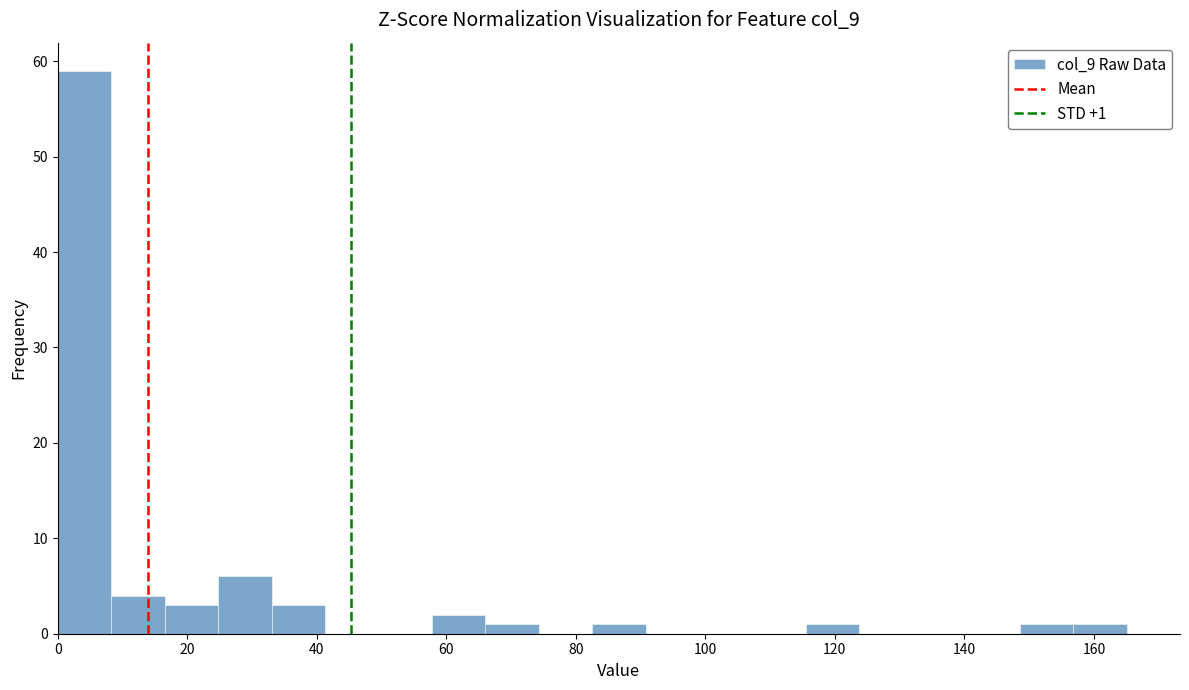

Which range on the x-axis has the tallest bar?

0 to 8